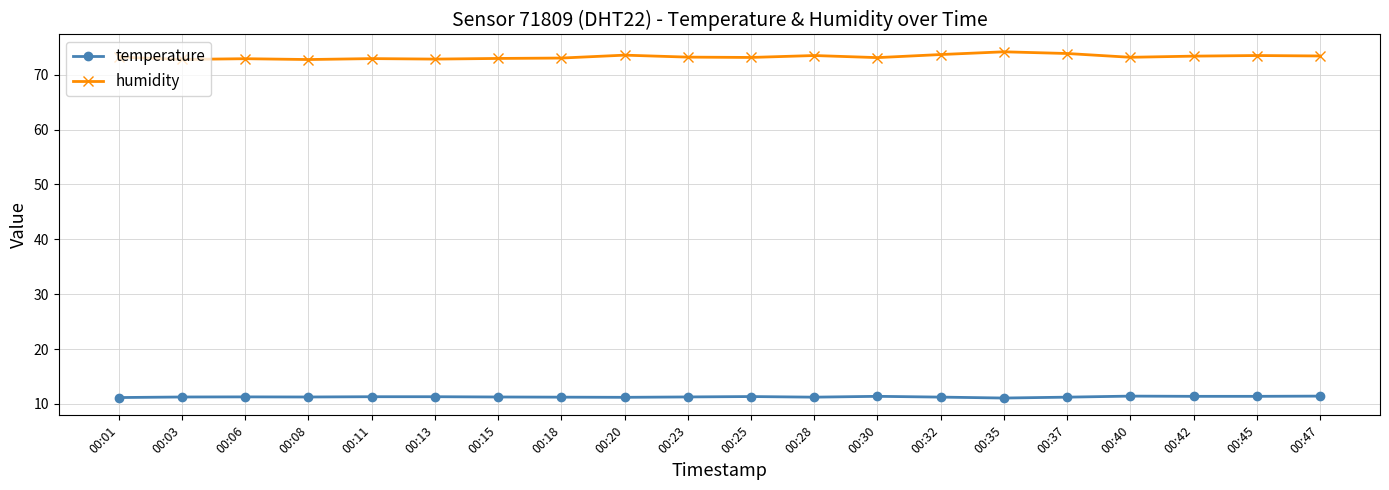

True or false: humidity and temperature intersect in this chart.

False